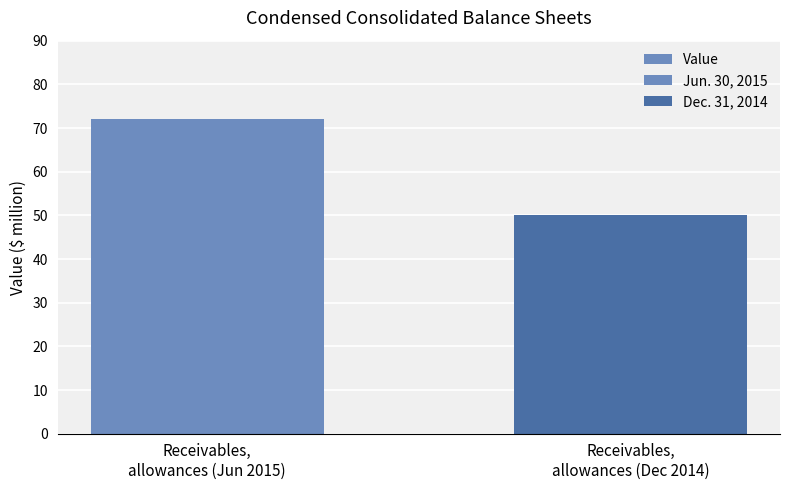

What is the change in value from Receivables,
allowances (Jun 2015) to Receivables,
allowances (Dec 2014)?

-22